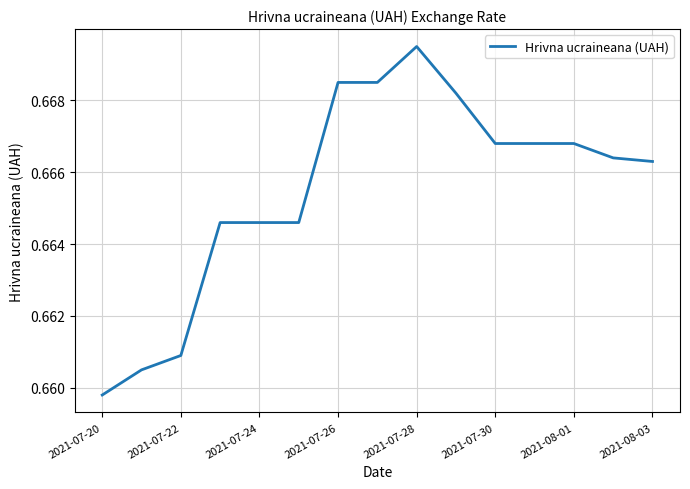

Is this an area chart (filled region under the line)?

No